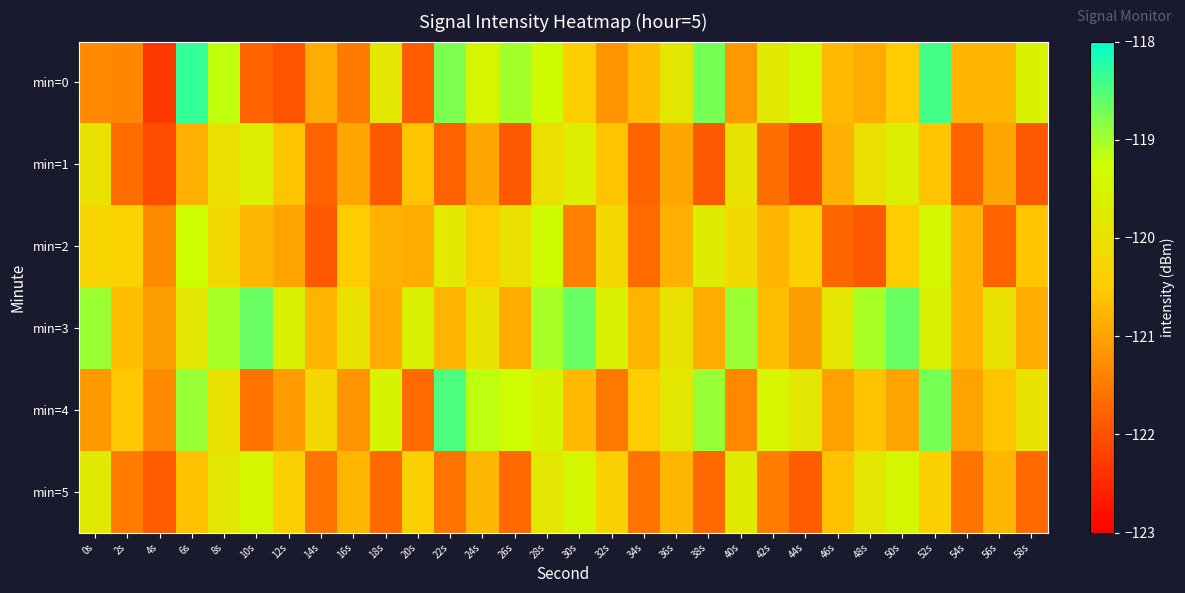

Which has a higher value, 14s or 10s?

14s